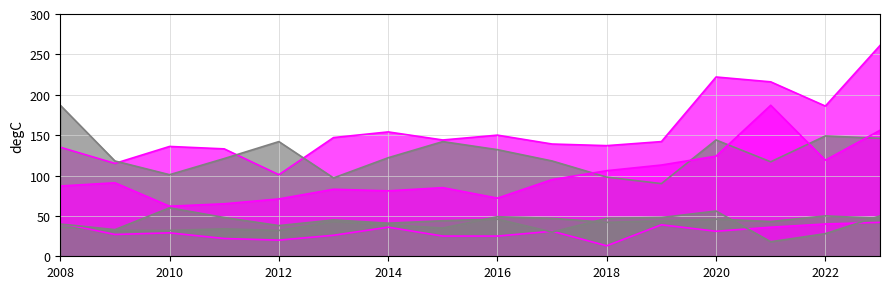

At which label does Þroskaþjálfar - Social educators reach its peak?

2010